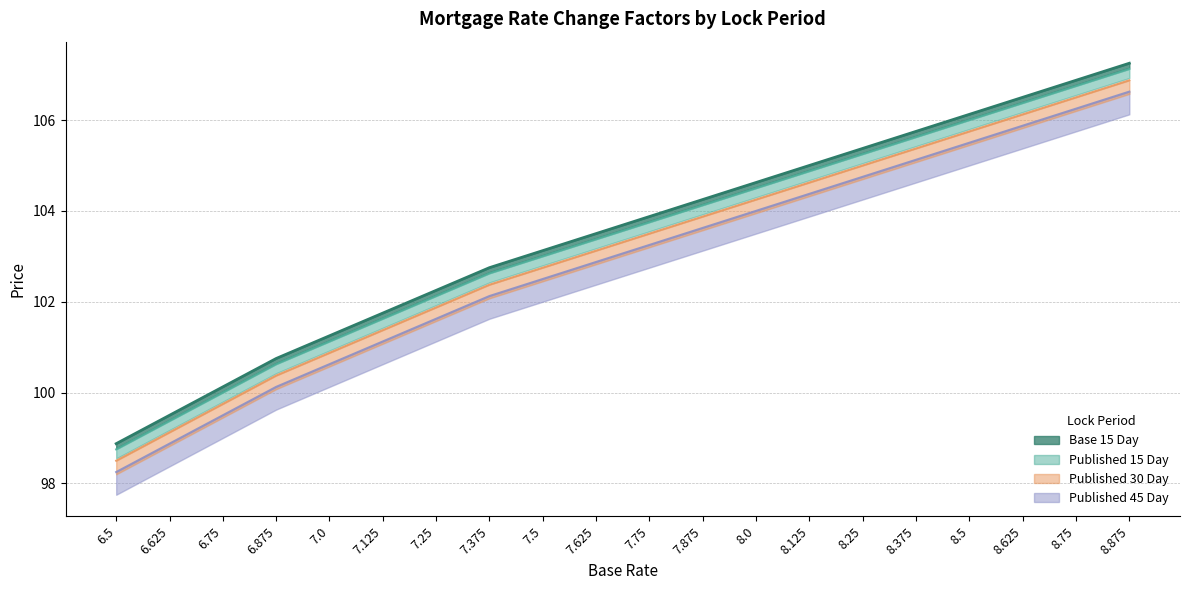

True or false: Base 15 Day and Published 15 Day cross at least once.

False